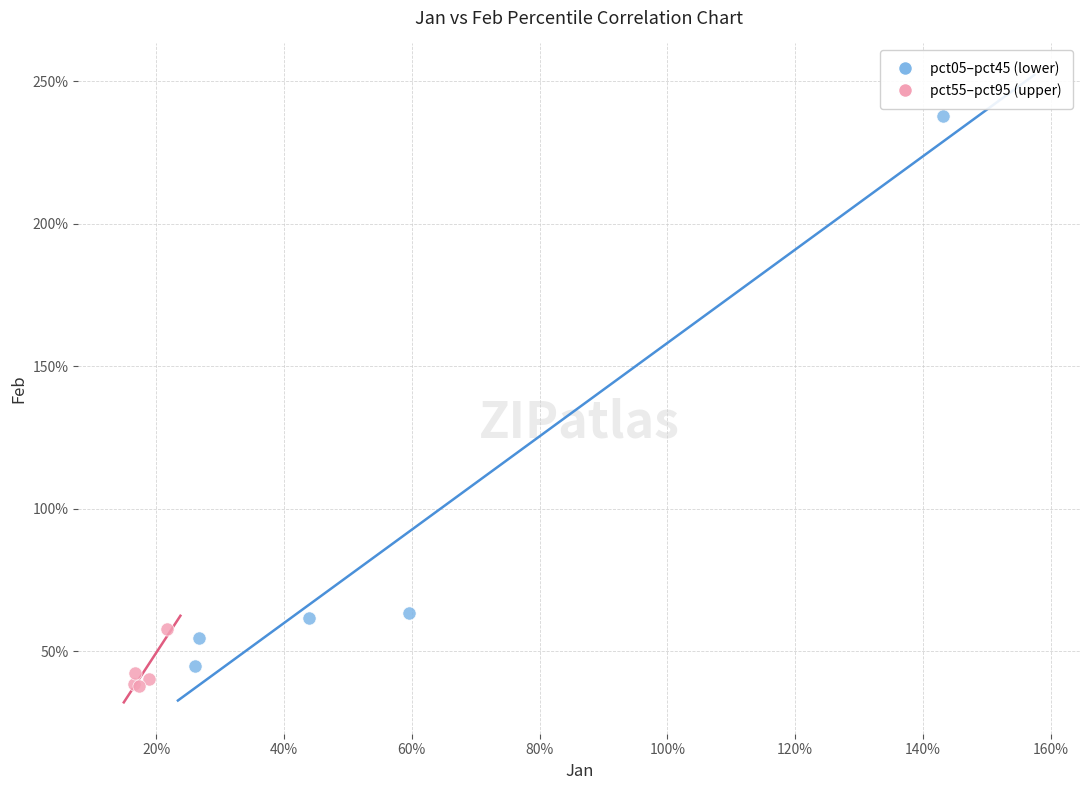

Which series has the widest spread of Y values?

pct05–pct45 (lower)